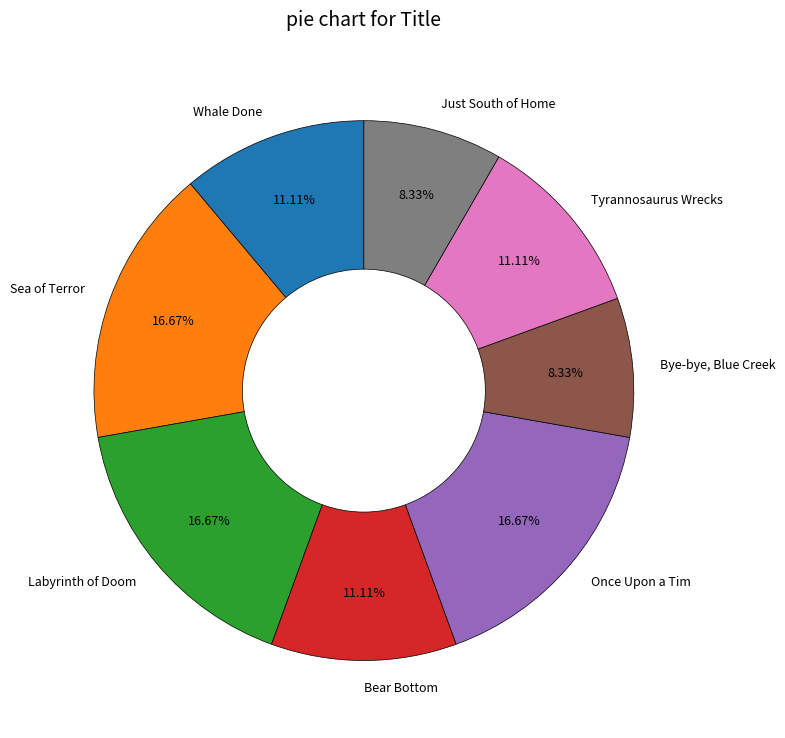

Is there any slice that represents more than half of the pie?

No